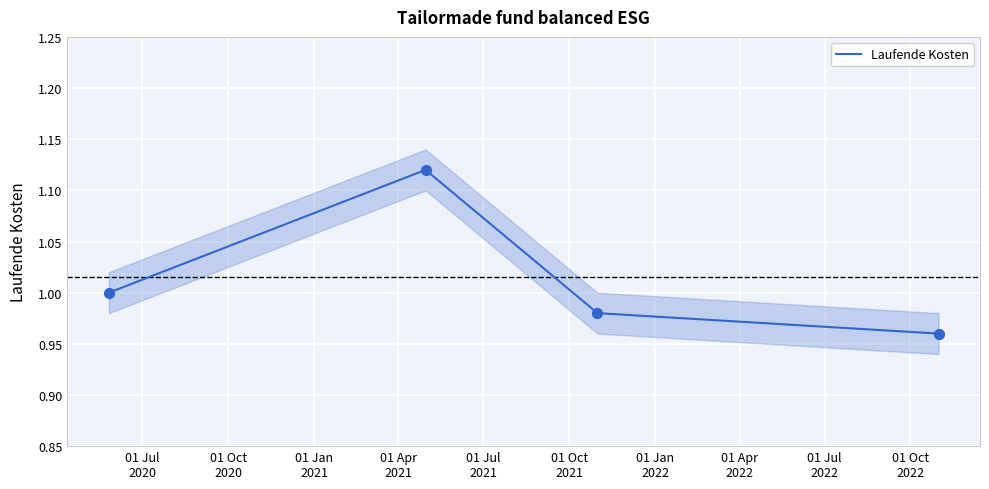

How many interior local peaks does the Laufende Kosten series have?

1